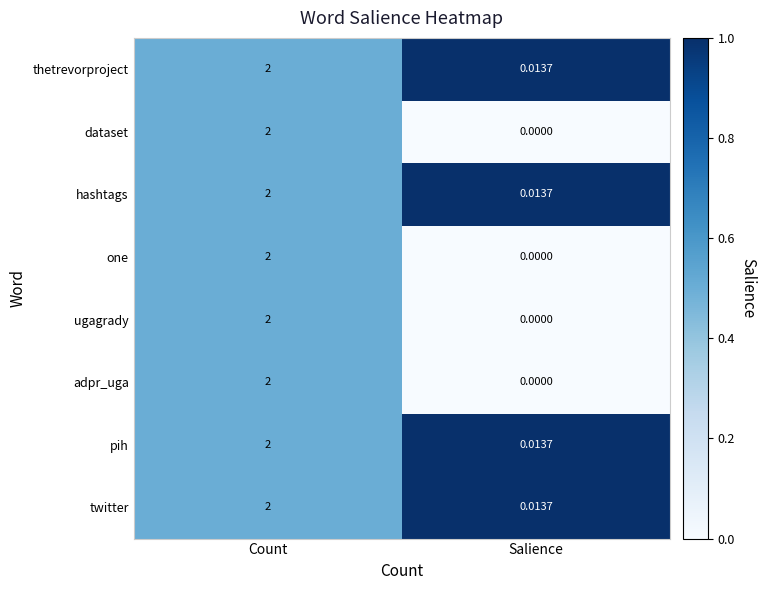

Rank the categories by adpr_uga value from lowest to highest.

Salience, Count